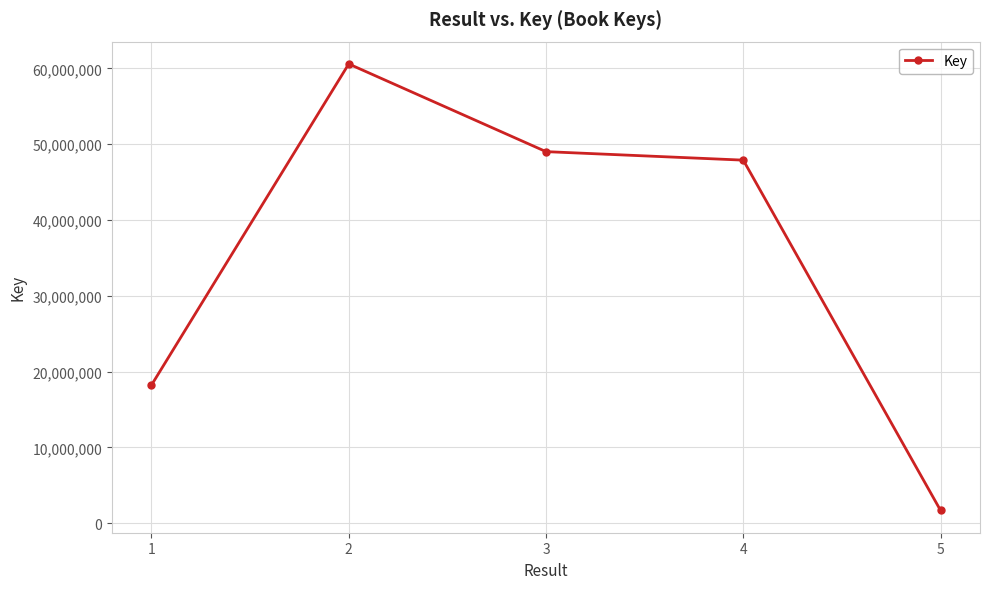

What is the minimum value shown in the chart?

1687566